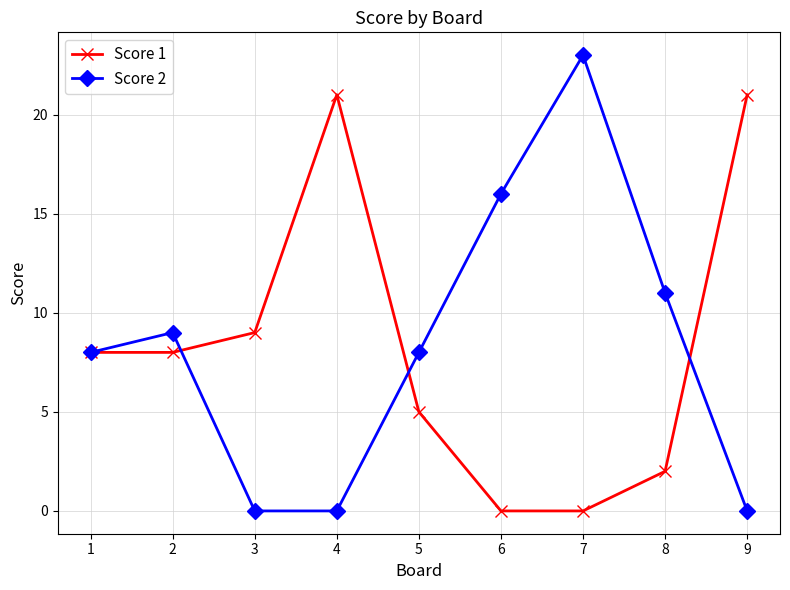

Where is Score 1 nearest to the value 10?

3